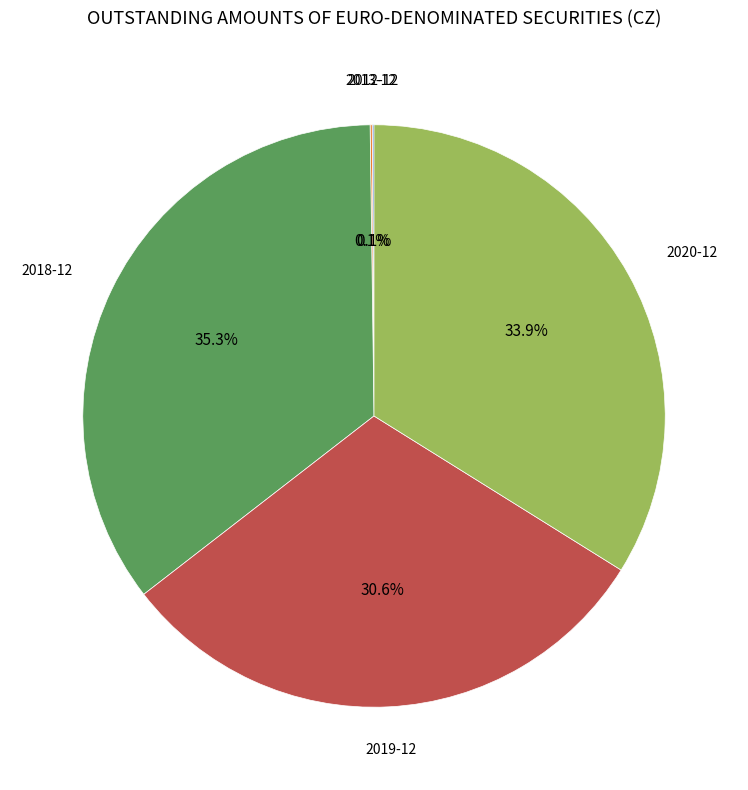

Do 2020-12 and 2018-12 together represent more than half of the pie?

Yes